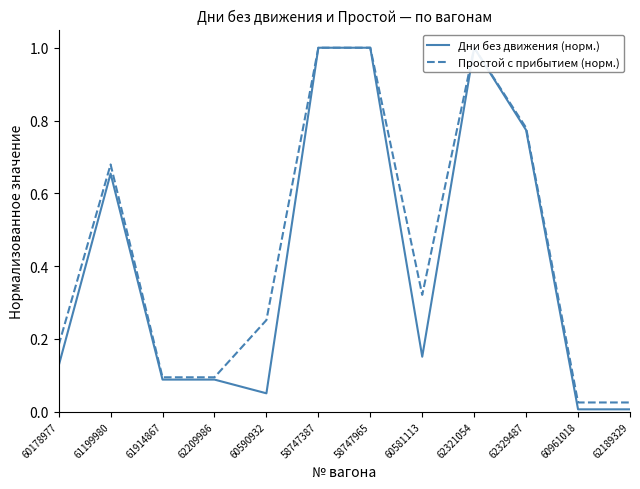

Reading left to right, extract all data points from this chart.

Дни без движения (норм.): 0.1	0.7	0.1	0.1	0.1	1.0	1.0	0.2	1.0	0.8	0.0	0.0
Простой с прибытием (норм.): 0.2	0.7	0.1	0.1	0.3	1.0	1.0	0.3	1.0	0.8	0.0	0.0